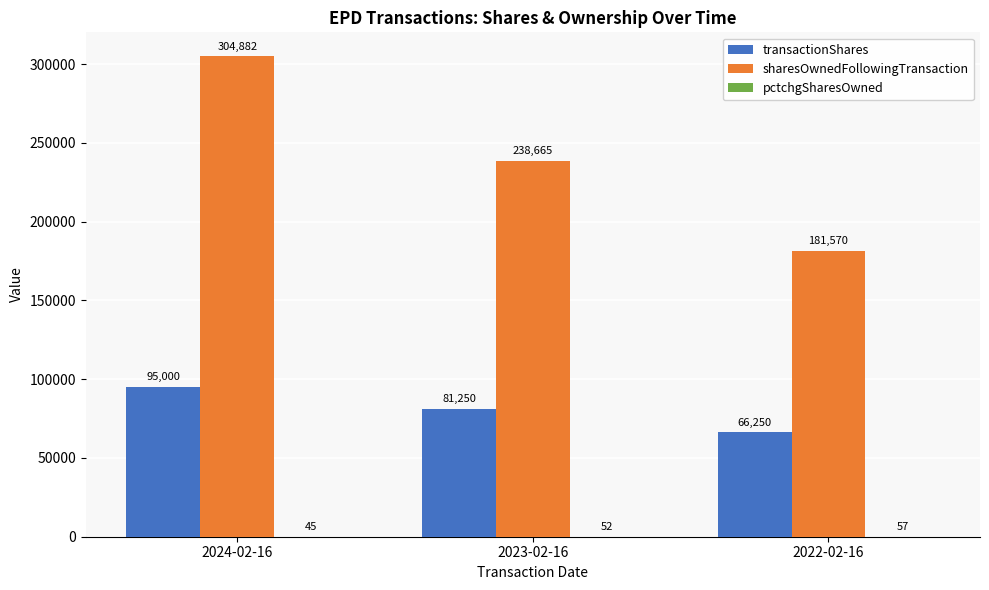

What is the total value across all series at 2023-02-16?

319967